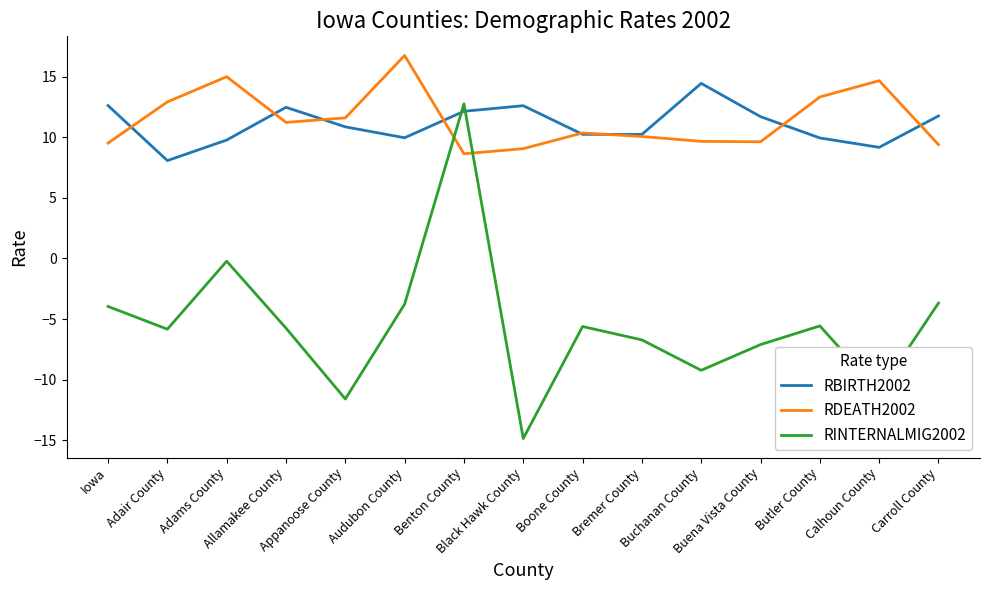

What is the total value across all series at Benton County?

33.5